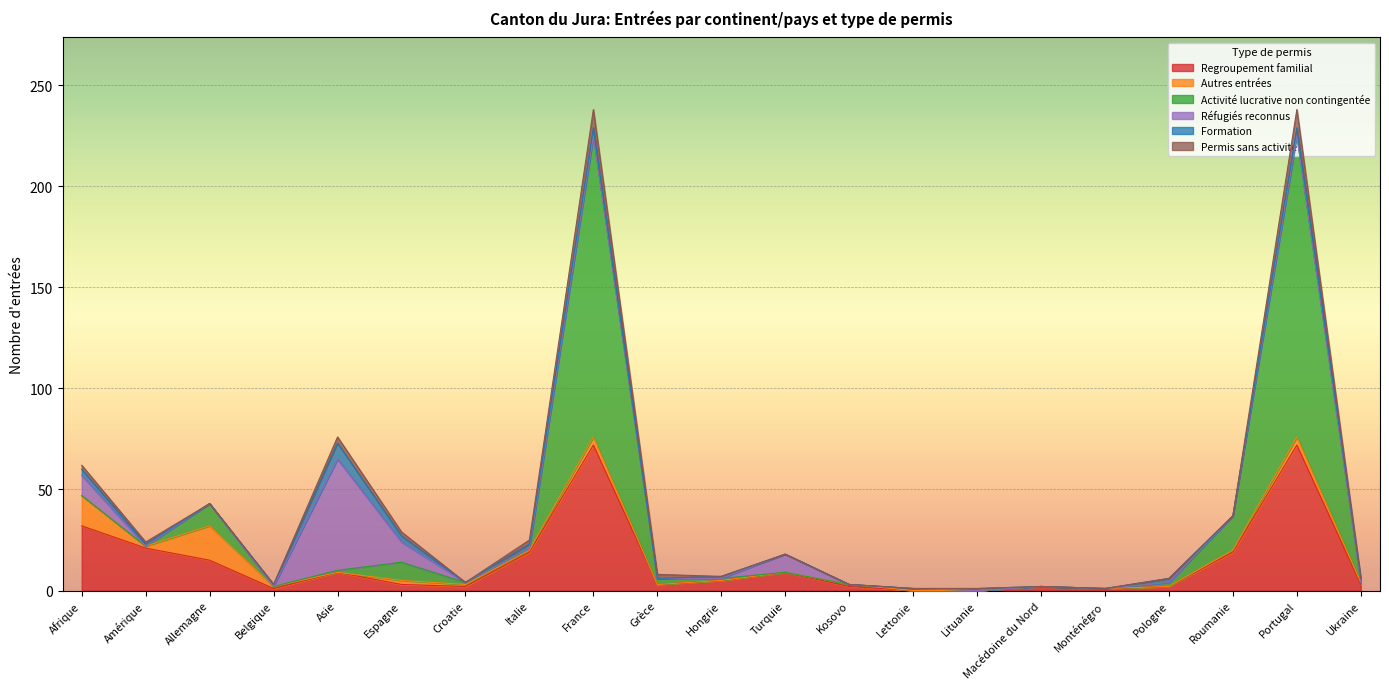

At how many categories does at least one series exceed 43?

3